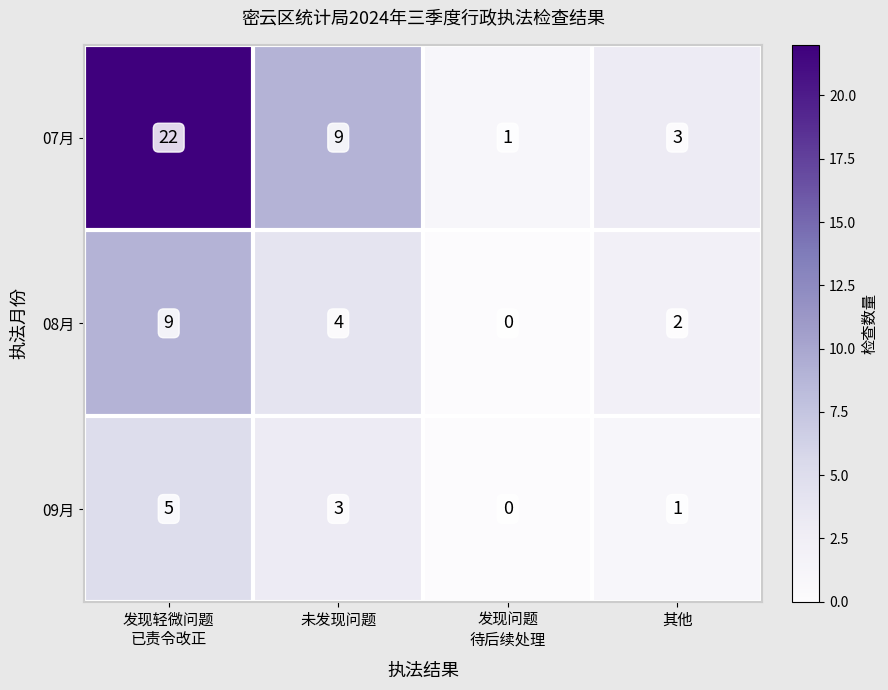

True or false: 07月 has a value of 1 at 其他.

False